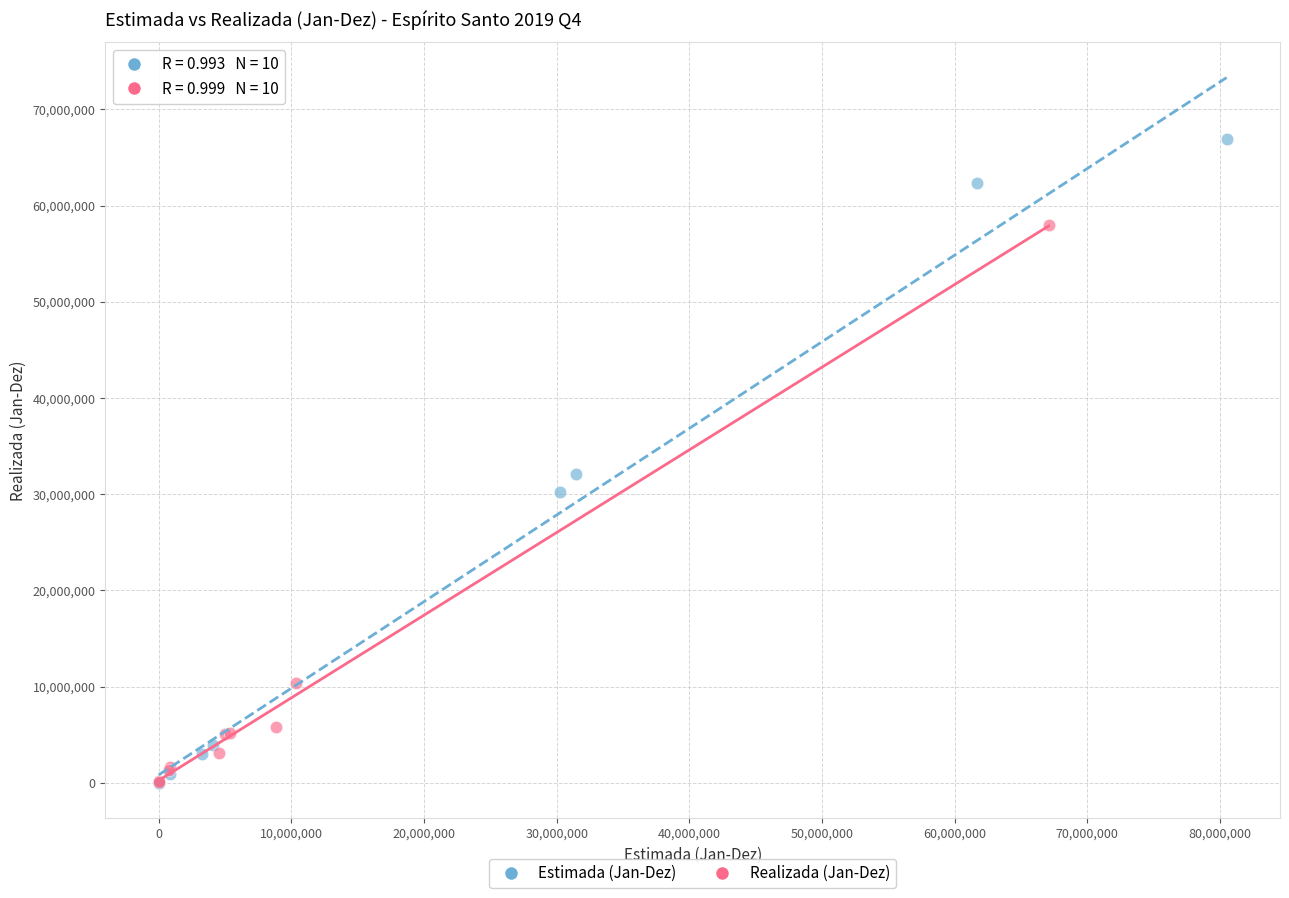

Which series has the largest Y range (max minus min)?

Estimada (Jan-Dez)